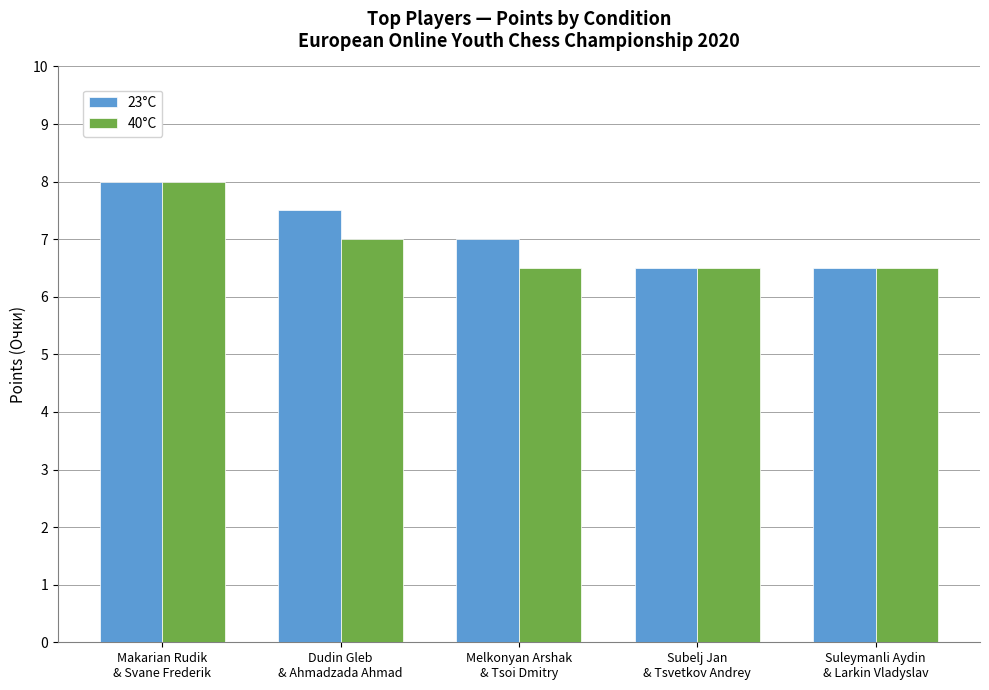

What is the sum of all 23°C values?

35.5